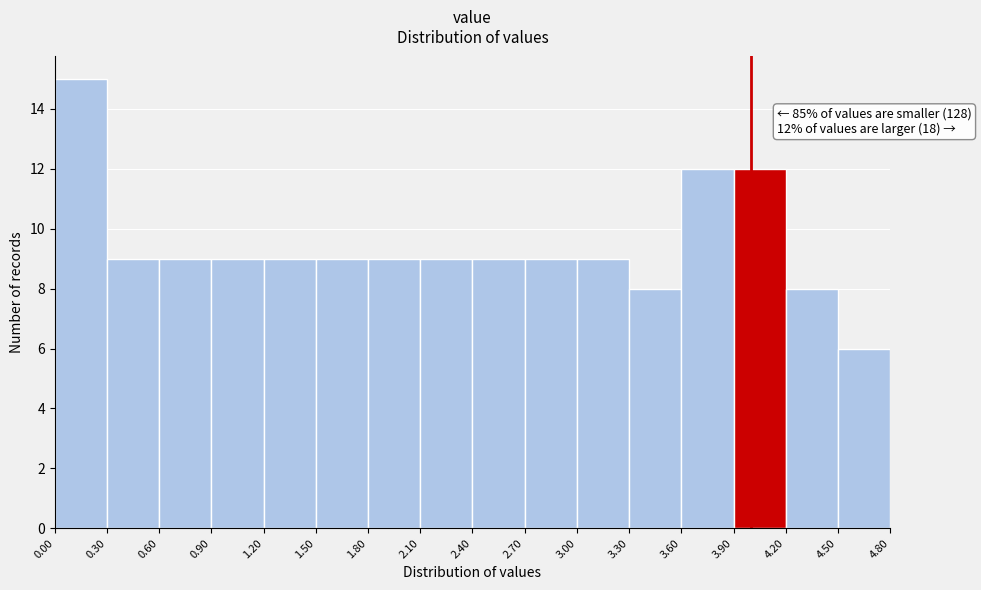

Over which range of the x-axis is the bar tallest?

0.00 to 0.30